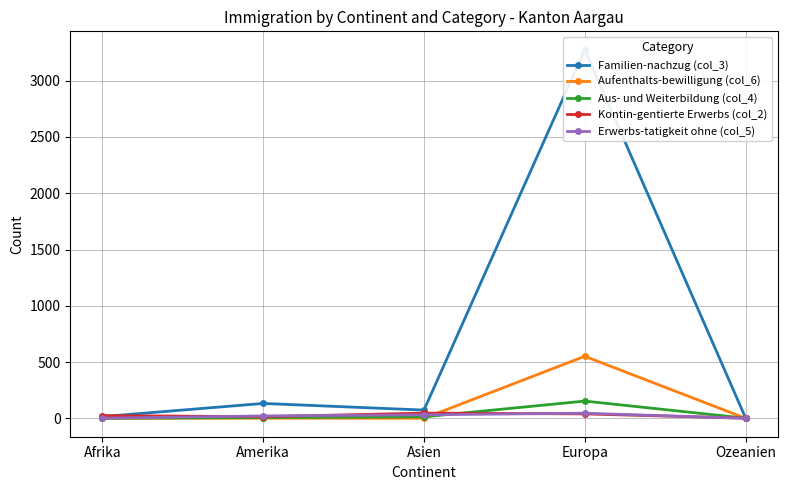

Reading left to right, extract all data points from this chart.

Familien-nachzug (col_3): Afrika=15	Amerika=132	Asien=73	Europa=3275	Ozeanien=4
Aufenthalts-bewilligung (col_6): Afrika=0	Amerika=1	Asien=0	Europa=551	Ozeanien=0
Aus- und Weiterbildung (col_4): Afrika=0	Amerika=6	Asien=13	Europa=153	Ozeanien=1
Kontin-gentierte Erwerbs (col_2): Afrika=24	Amerika=14	Asien=46	Europa=39	Ozeanien=1
Erwerbs-tatigkeit ohne (col_5): Afrika=1	Amerika=21	Asien=31	Europa=45	Ozeanien=0